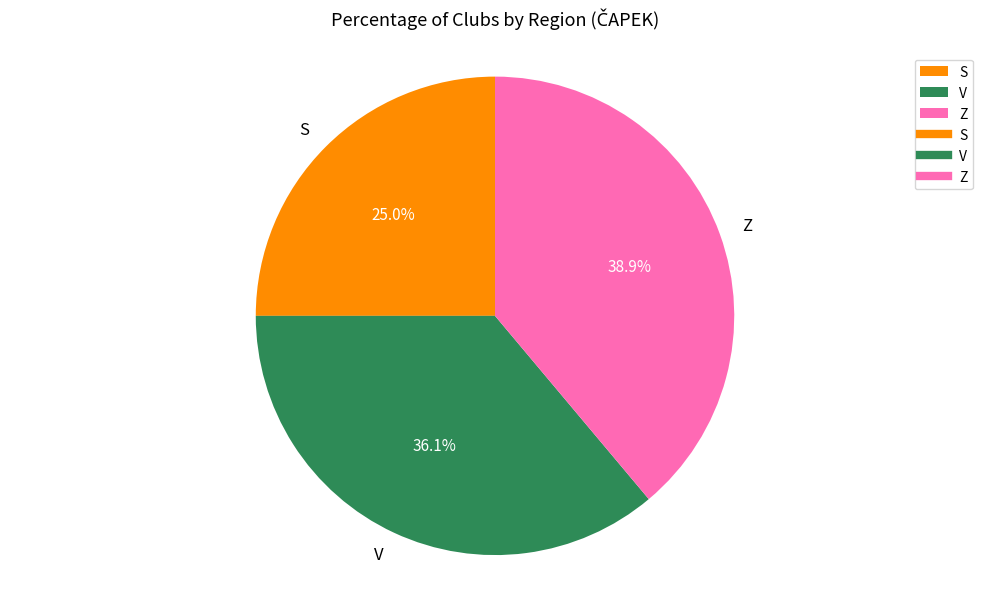

To the nearest percent, what is the difference between the largest and smallest slice percentages?

14%